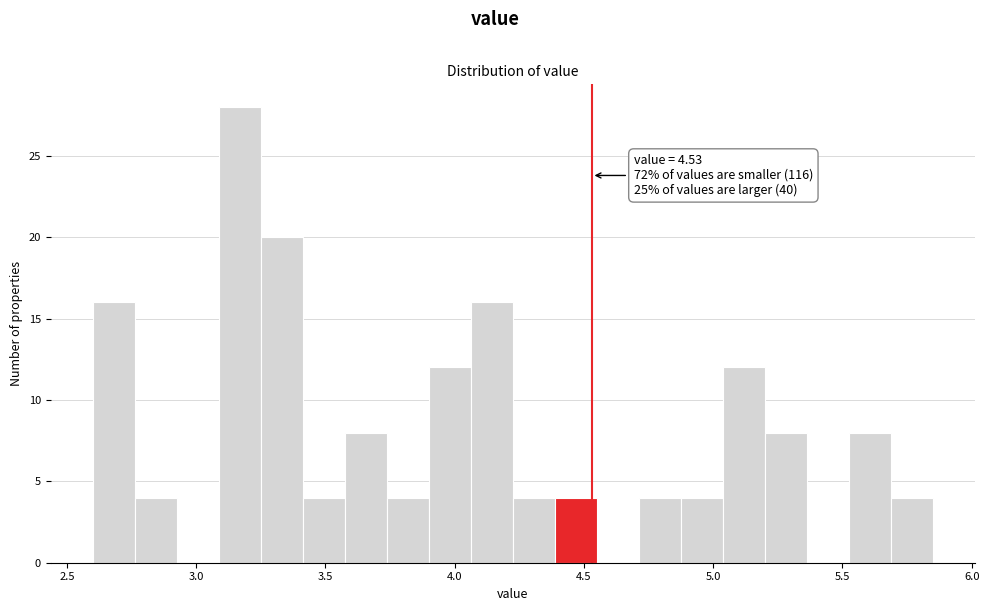

Read against the x-axis, roughly where is the centre of the tallest bar?

3.15